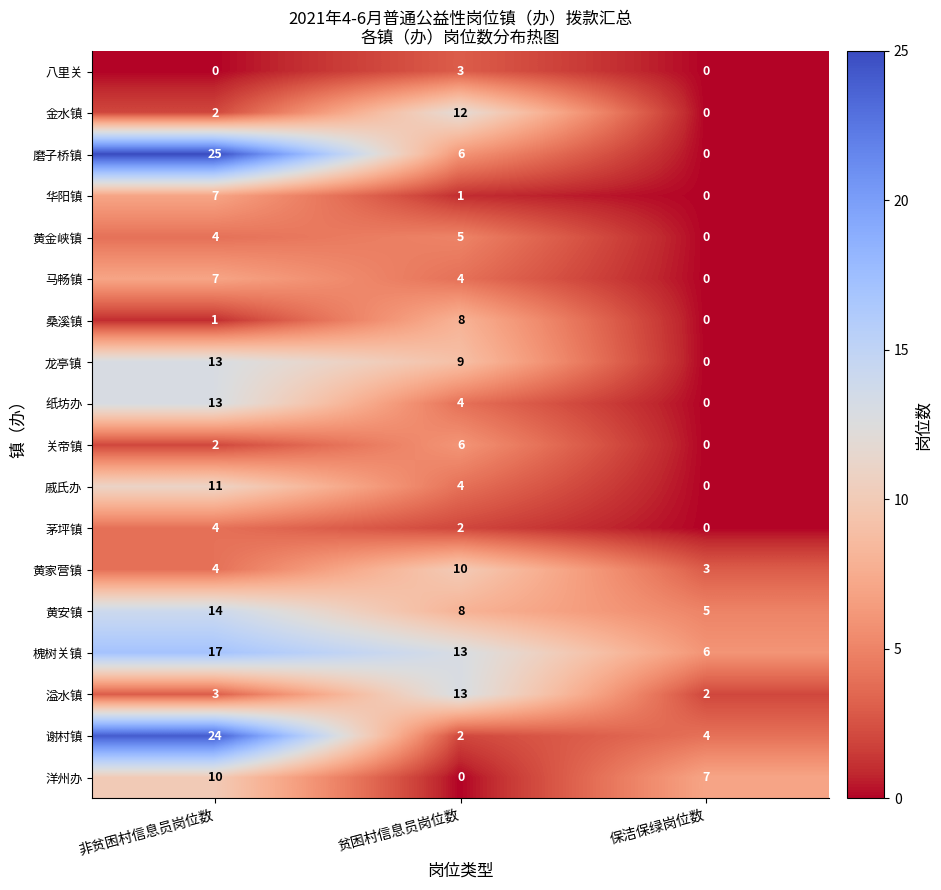

True or false: 黄安镇 has a value of 7 at 保洁保绿岗位数.

False